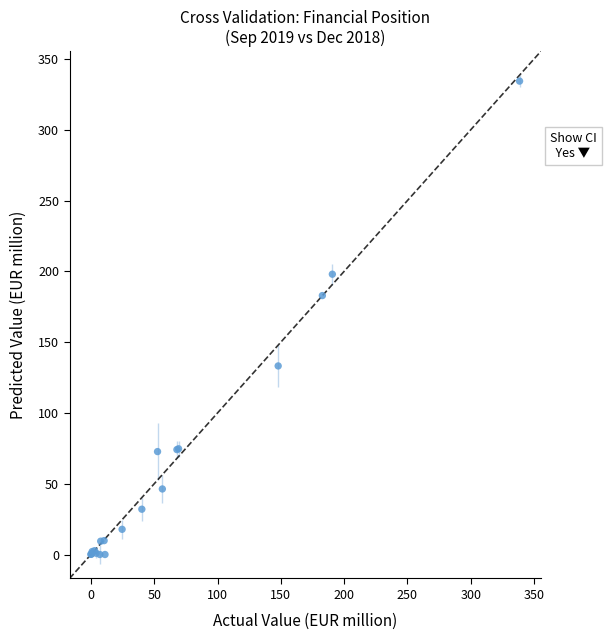

What Y value in the scatter plot is closest to 167?

182.9